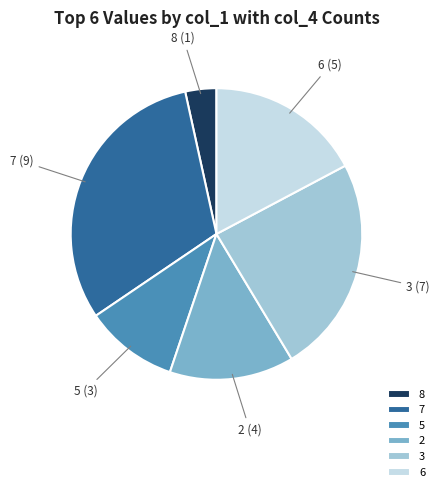

Does 3 account for over 50% of the chart?

No